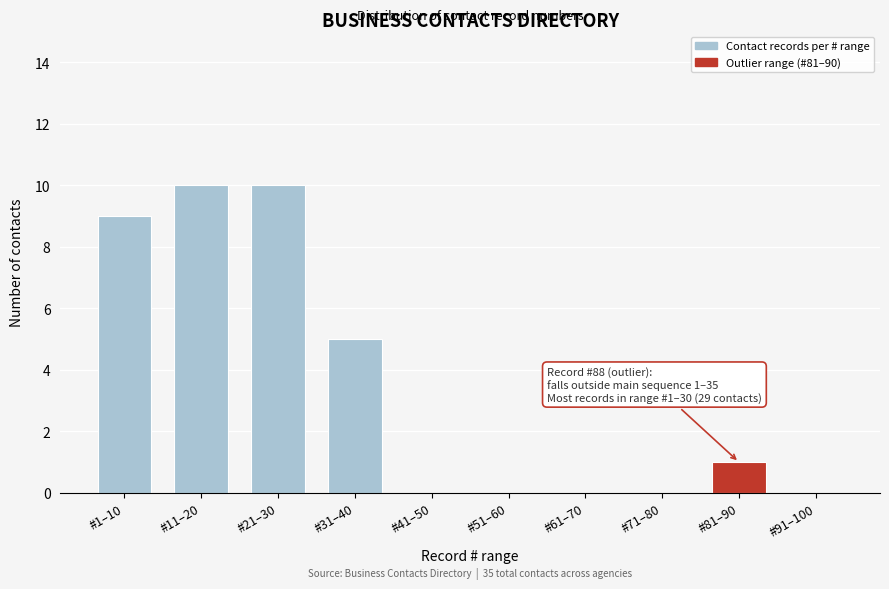

Reading right to left, transcribe all the data shown in this chart.

#91–100=0	#81–90=1	#71–80=0	#61–70=0	#51–60=0	#41–50=0	#31–40=5	#21–30=10	#11–20=10	#1–10=9